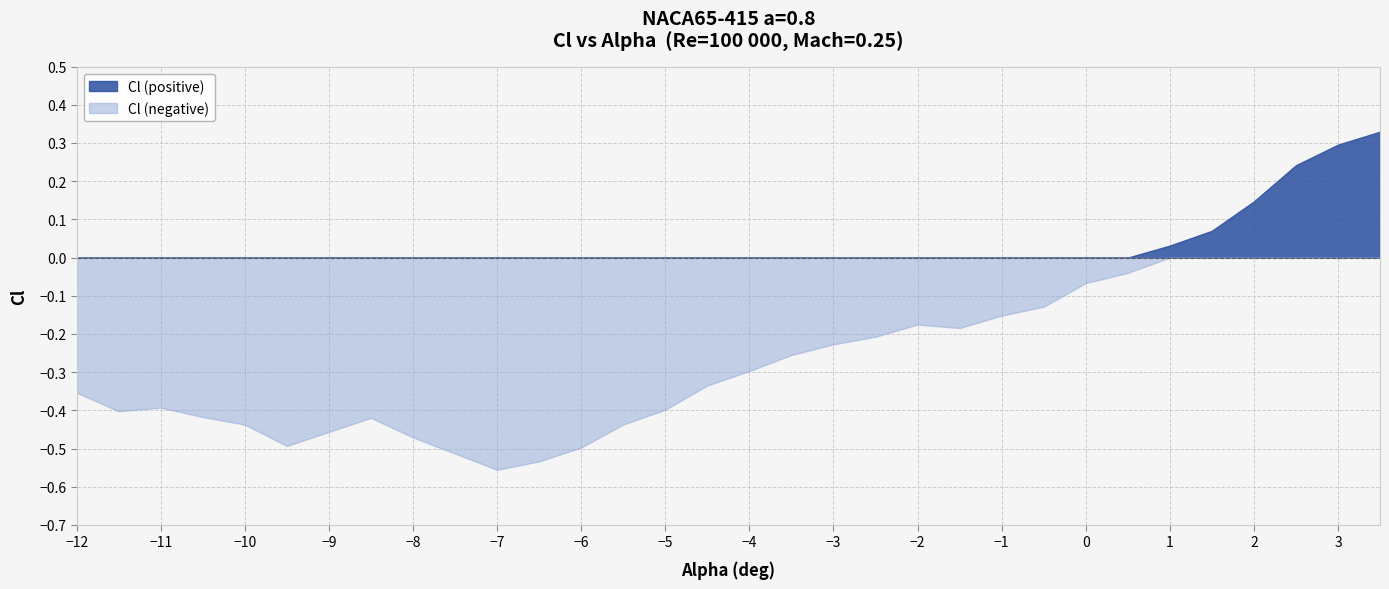

What are all the series names shown in the legend?

Cl (positive), Cl (negative)